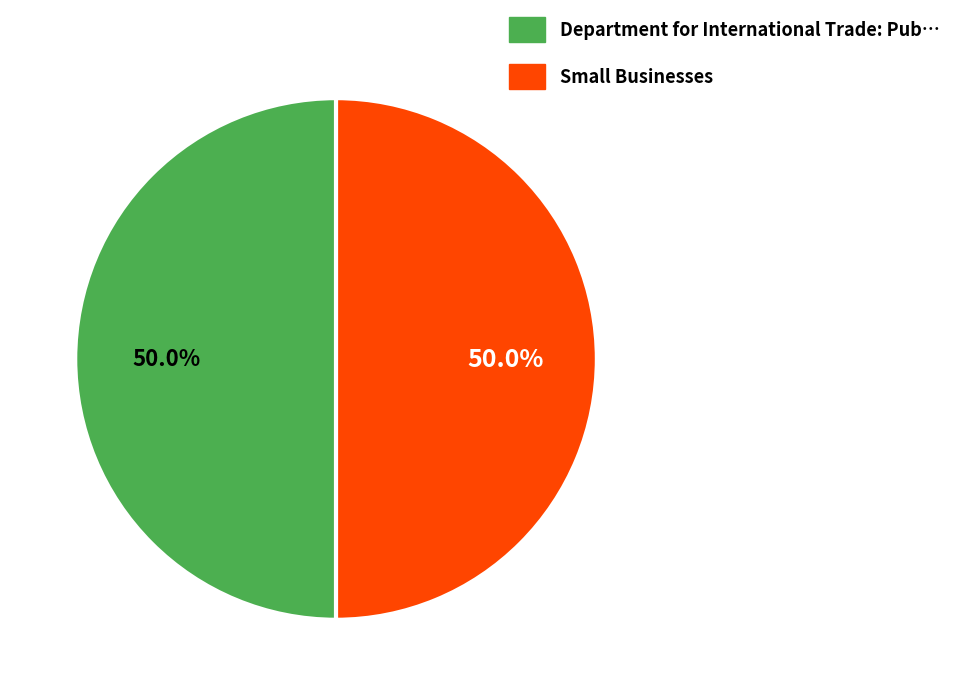

How many slices are in this pie chart?

2